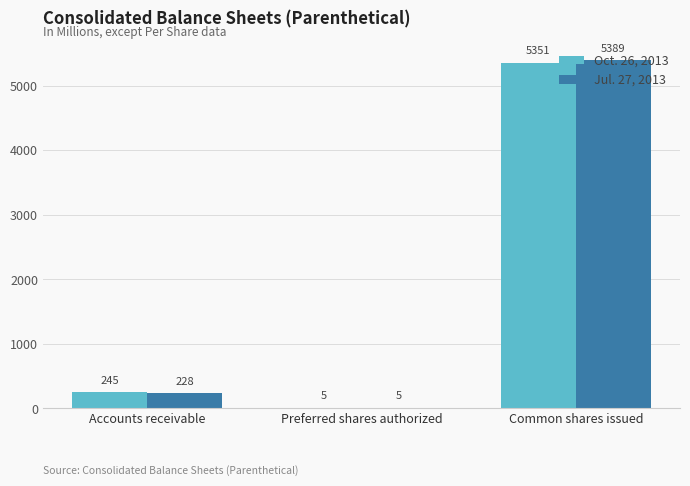

How many series are shown in this chart?

2